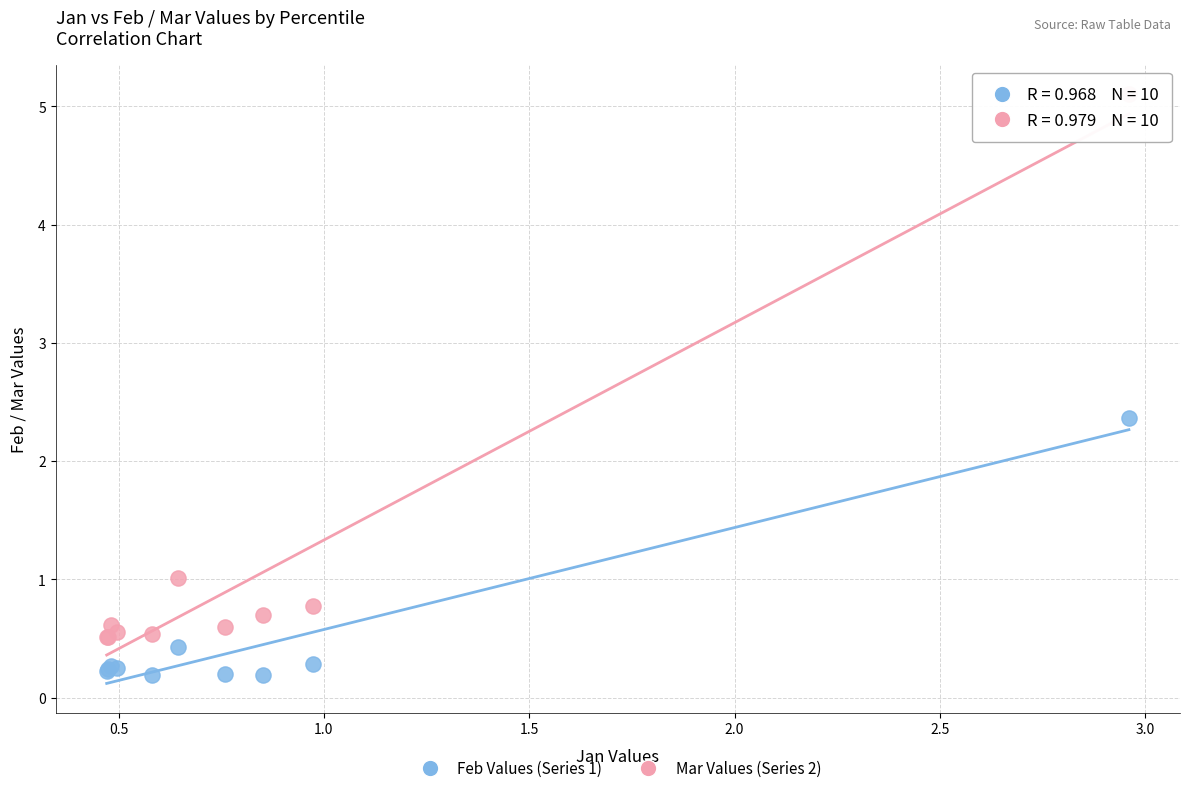

Which series reaches the minimum Y coordinate?

Feb Values (Series 1)